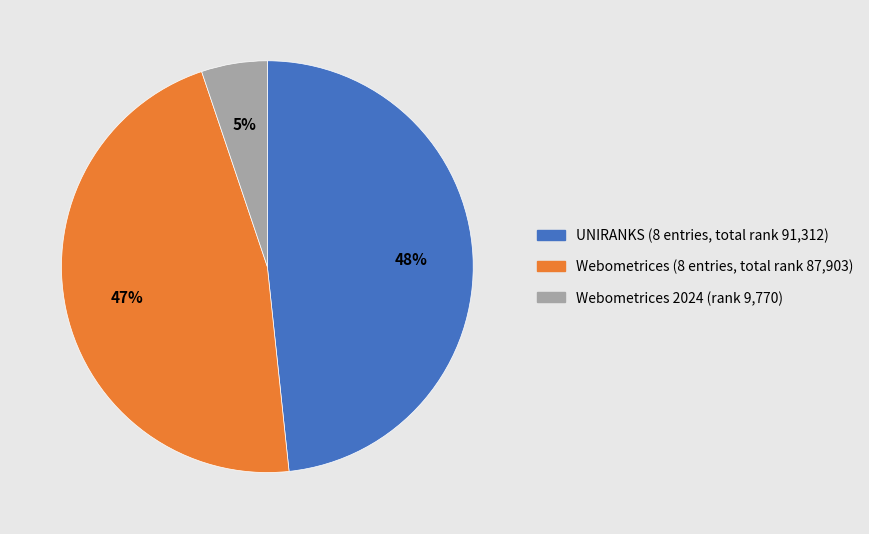

Is there any slice that represents more than half of the pie?

No